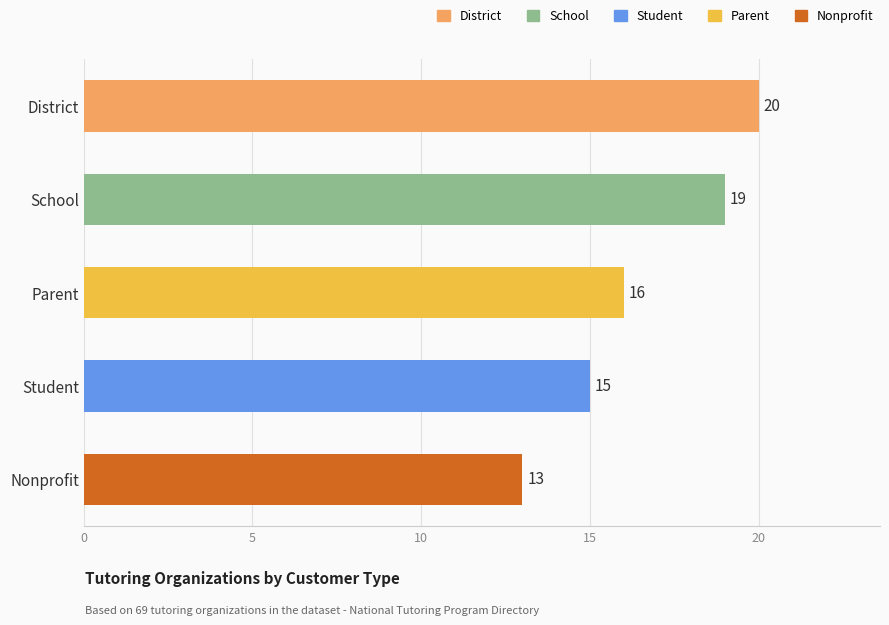

What is the difference between the second highest and second lowest values?

4